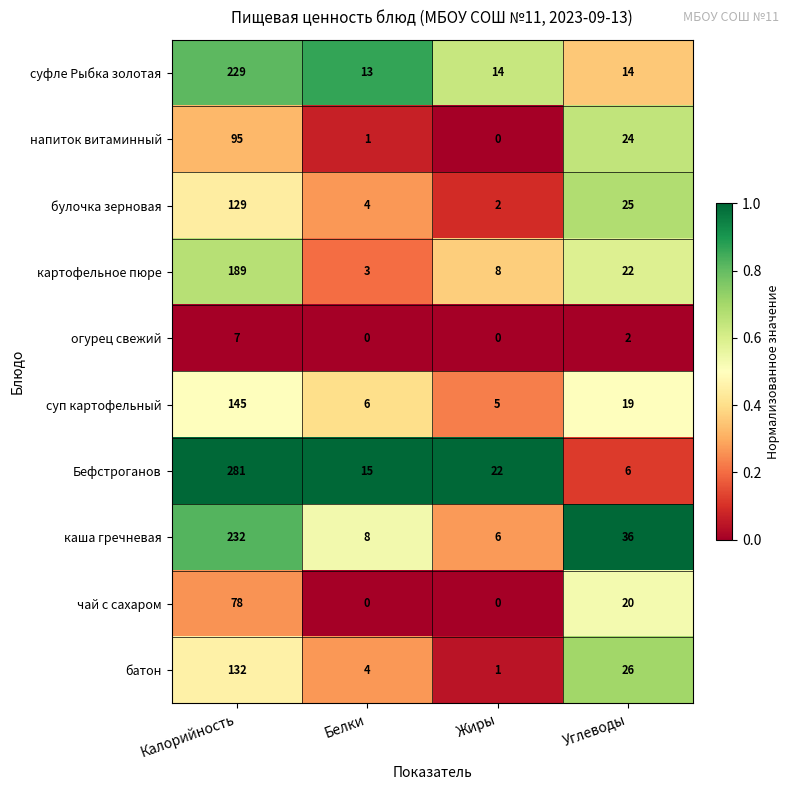

True or false: суфле Рыбка золотая has a value of 14 at Углеводы.

True